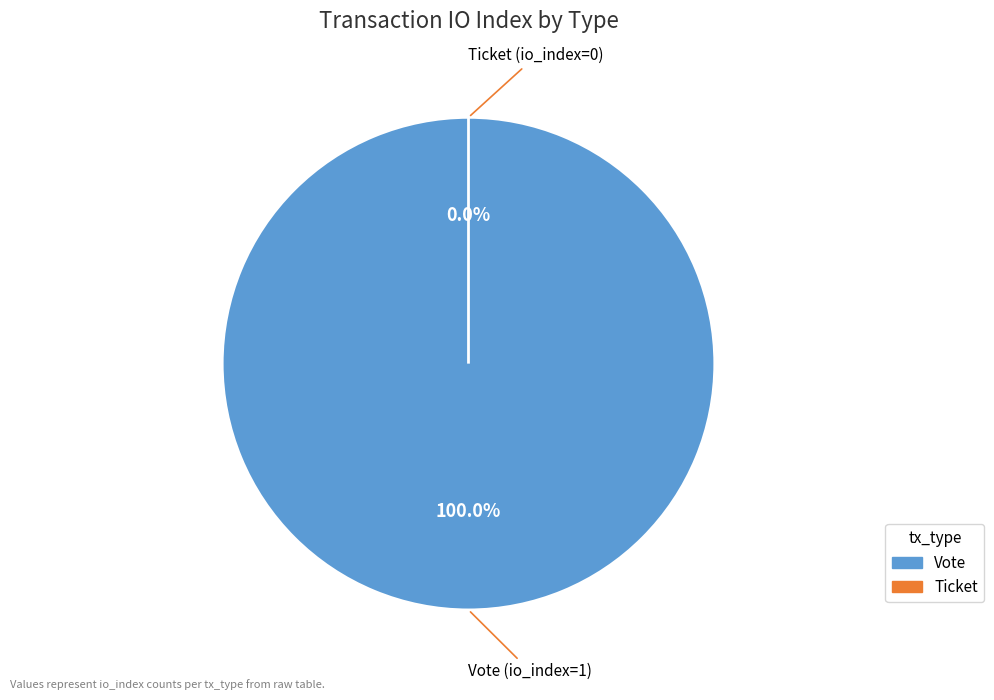

Does Ticket (io_index=0) account for over 50% of the chart?

No